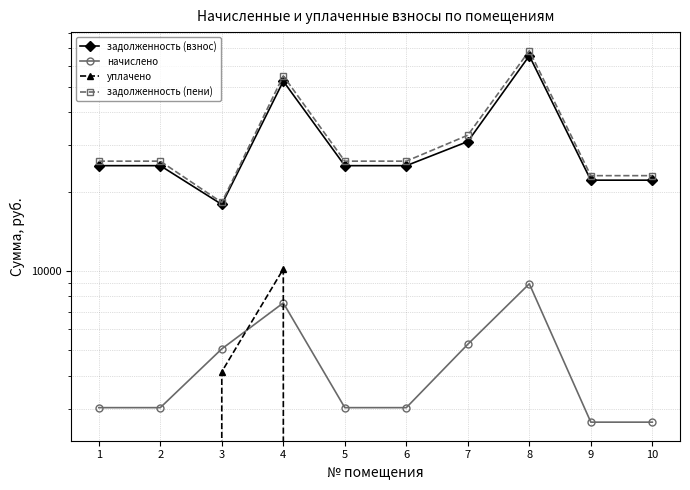

The value of задолженность (пени) at 10 is 8812.5. True or false?

False